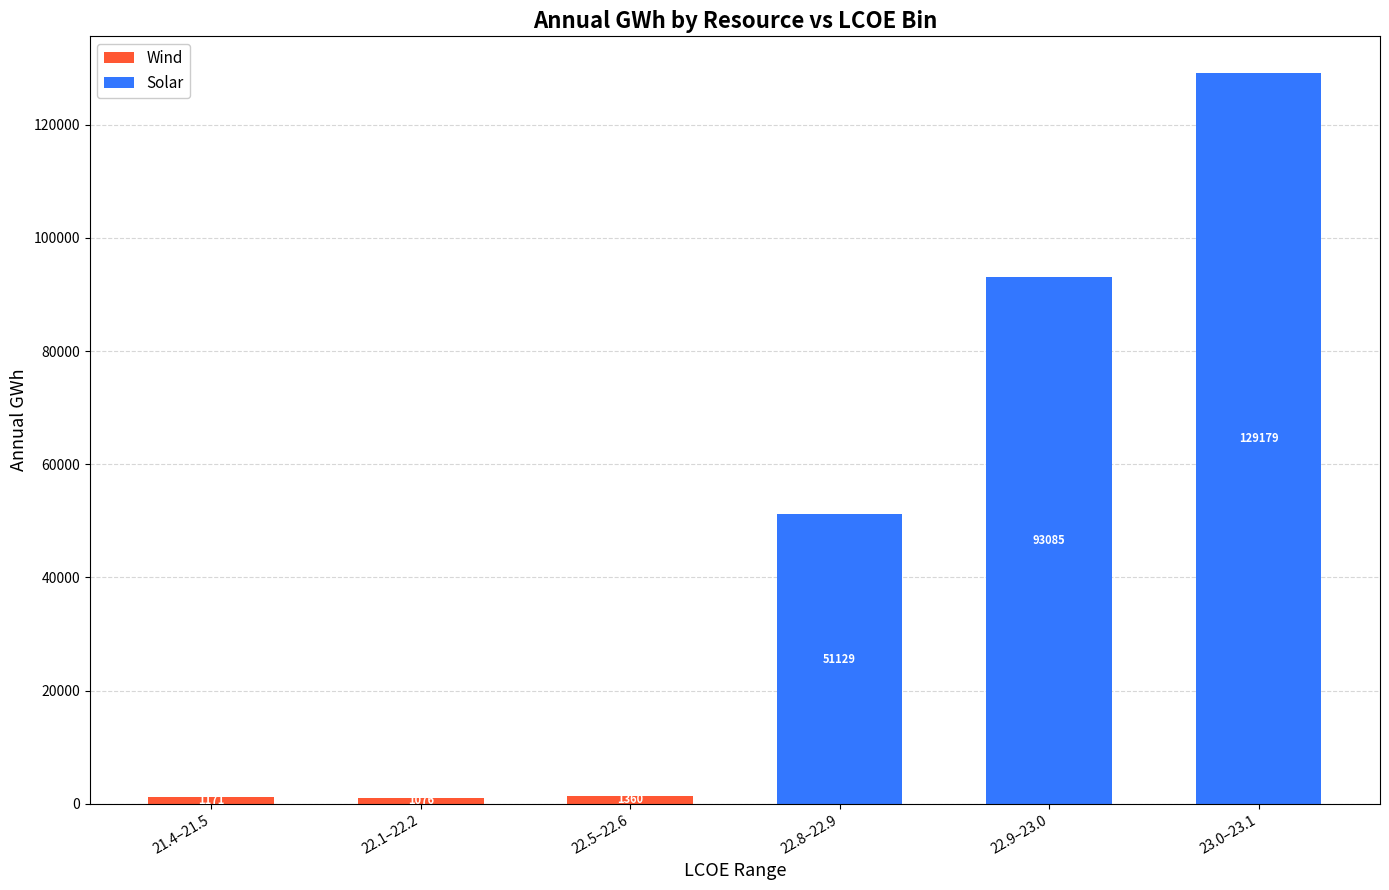

The value of Wind at 22.5–22.6 is 1360.0. True or false?

True